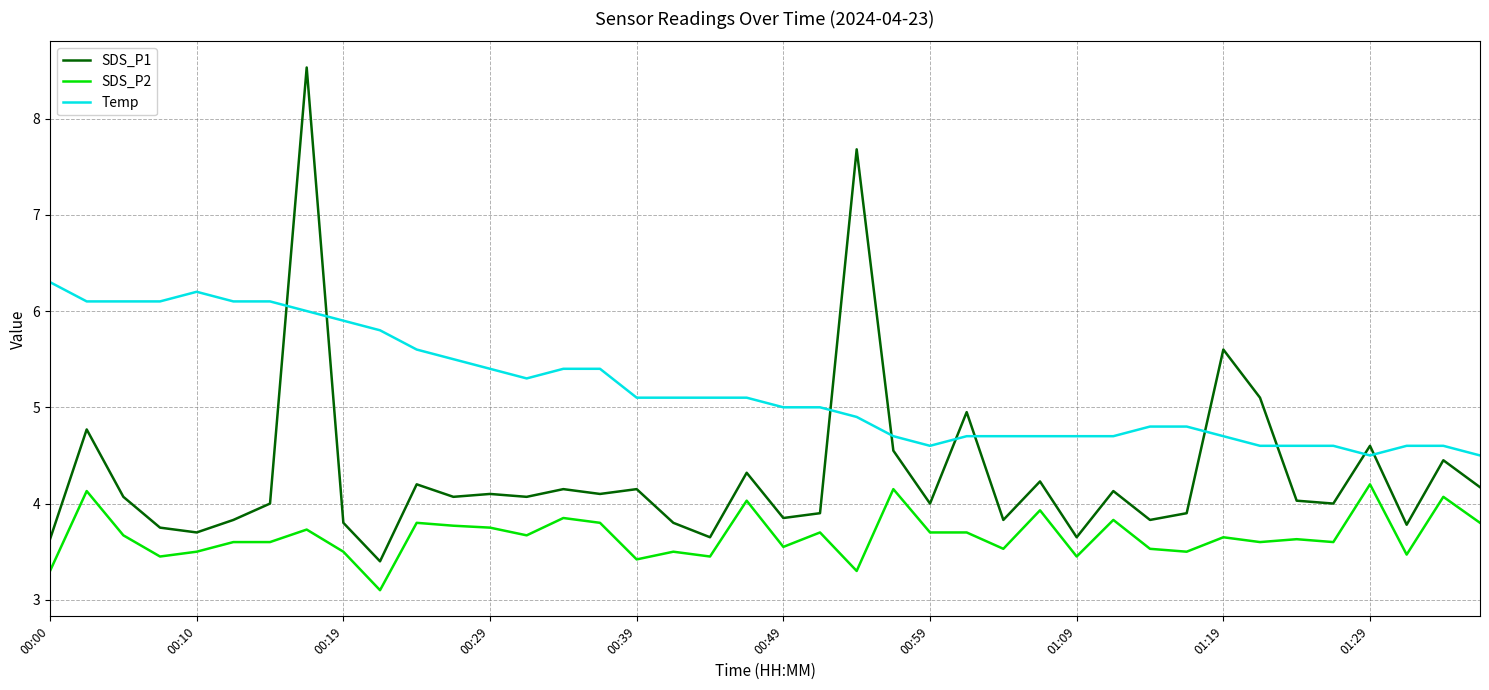

Which series has the widest spread of values?

SDS_P1